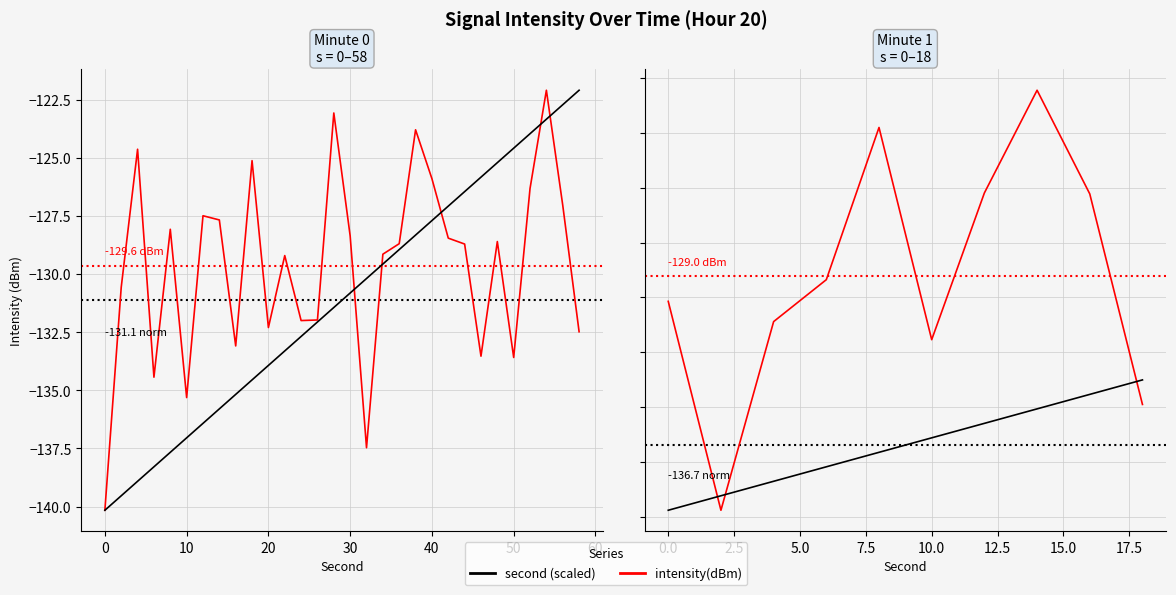

True or false: intensity(dBm) has more than 1 points higher than both neighbors.

True